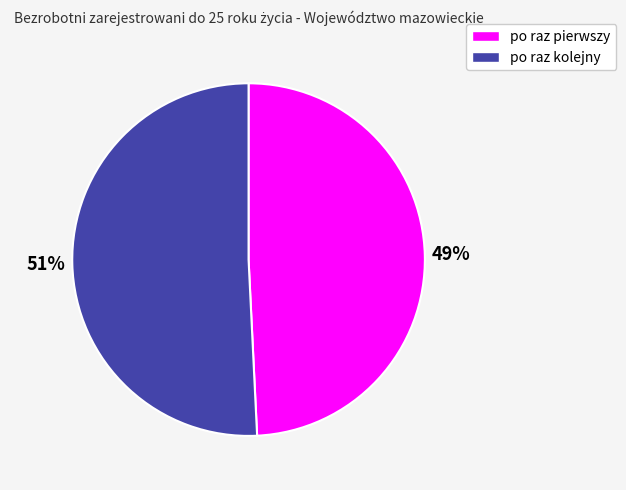

What is the smallest slice in the pie chart?

po raz pierwszy